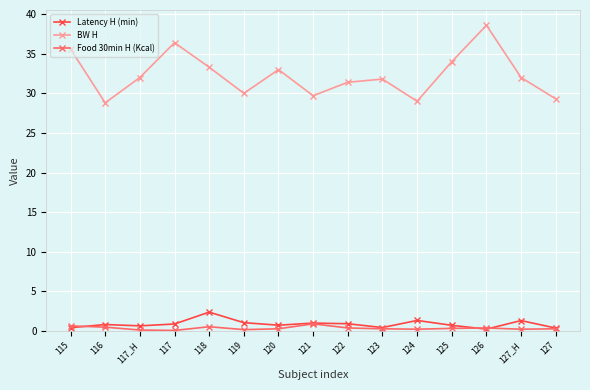

What is the label of the 2nd point from the right?

127_H